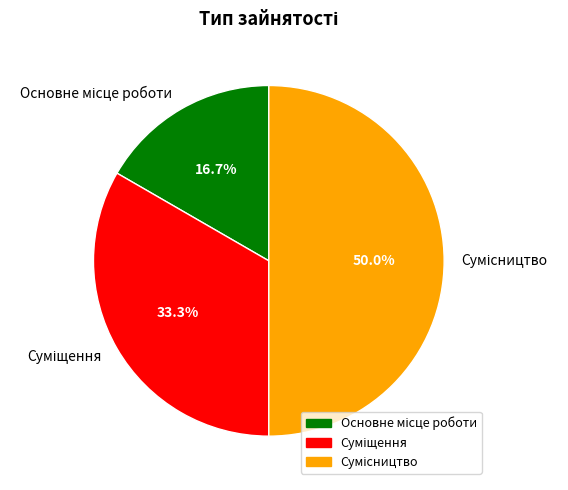

Rank the categories by value from lowest to highest.

Основне місце роботи, Суміщення, Сумісництво